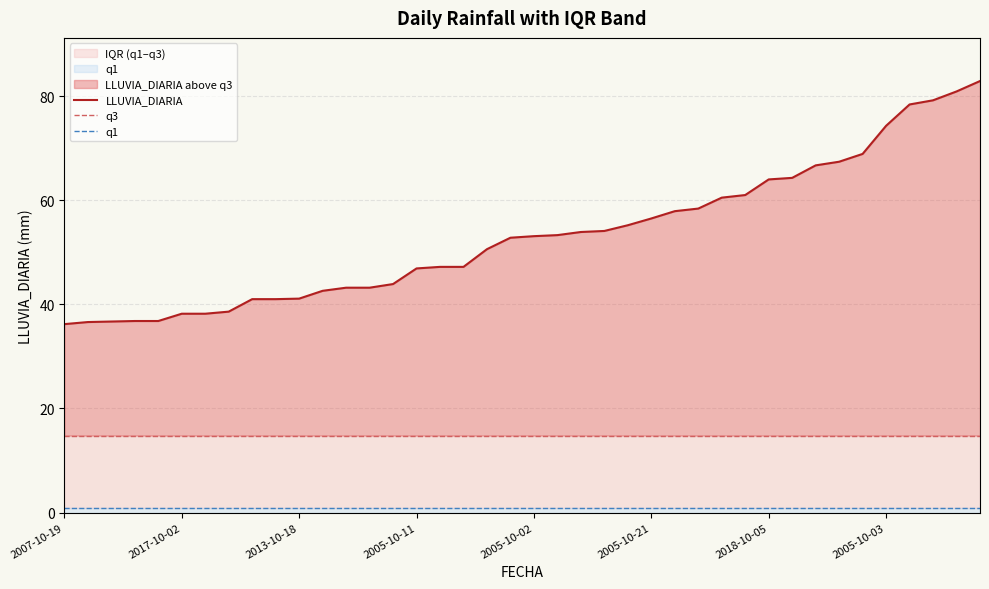

True or false: LLUVIA_DIARIA and q1 cross at least once.

False